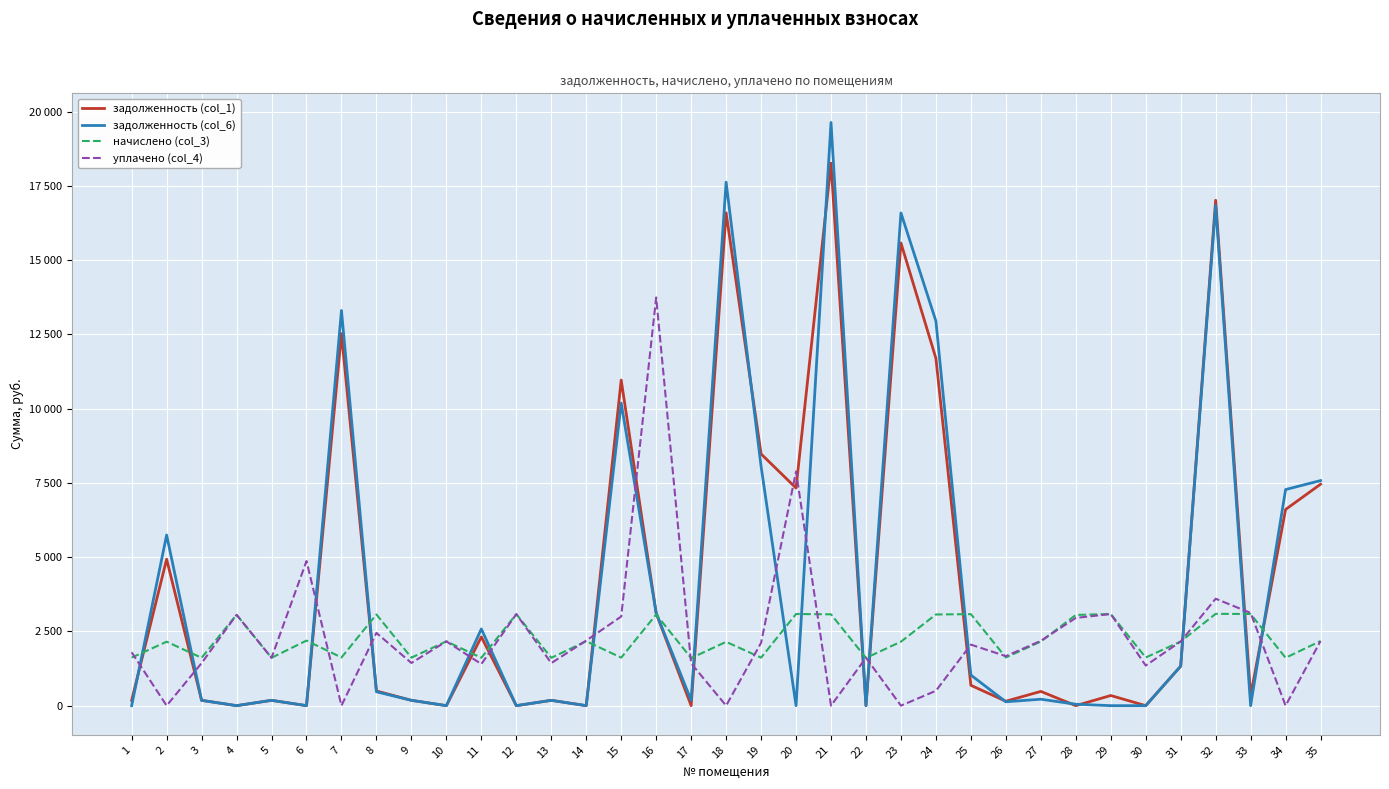

Which series changed the most between 1 and 28?

начислено (col_3)